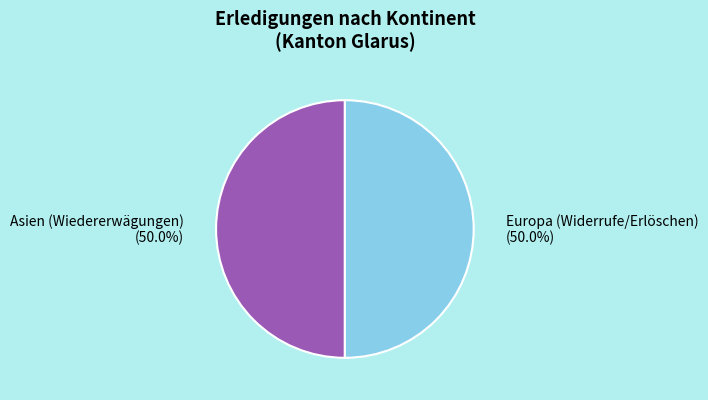

Combined, do Europa (Widerrufe/Erlöschen) and Asien (Wiedererwägungen) account for over 50%?

Yes